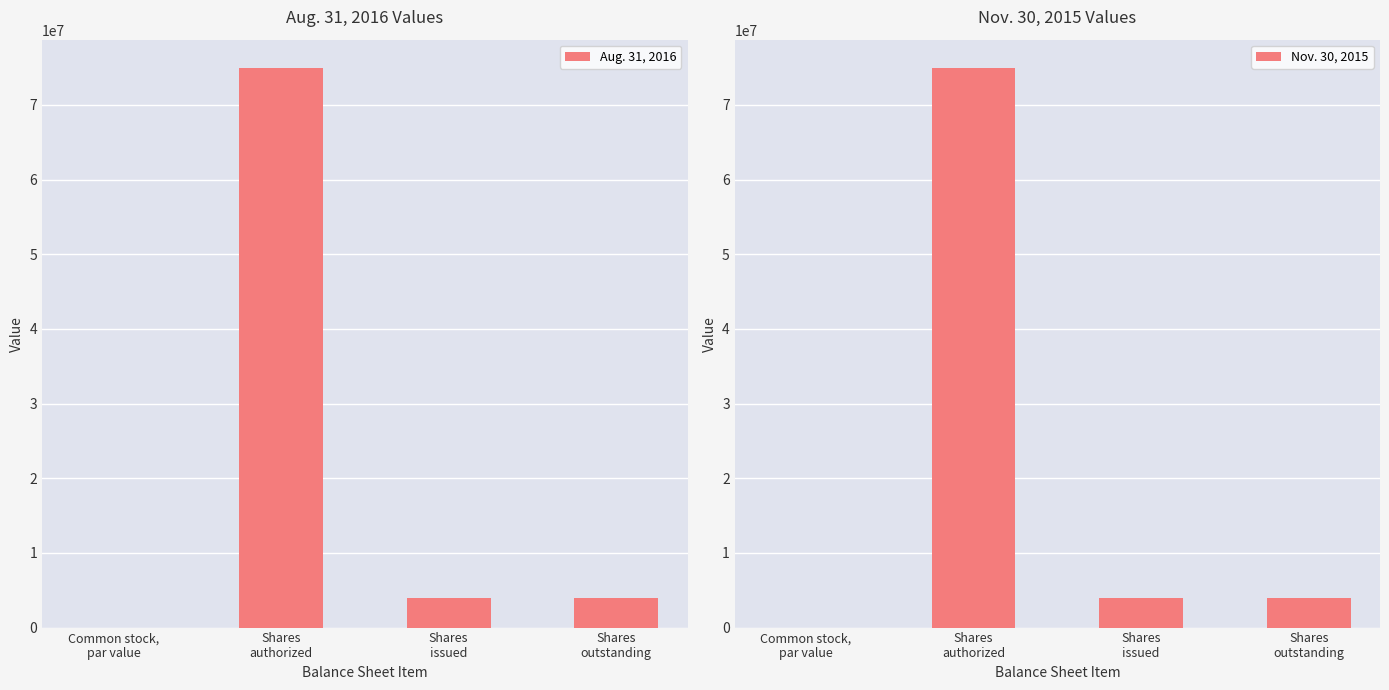

What are all the series names shown in the legend?

Aug. 31, 2016, Nov. 30, 2015